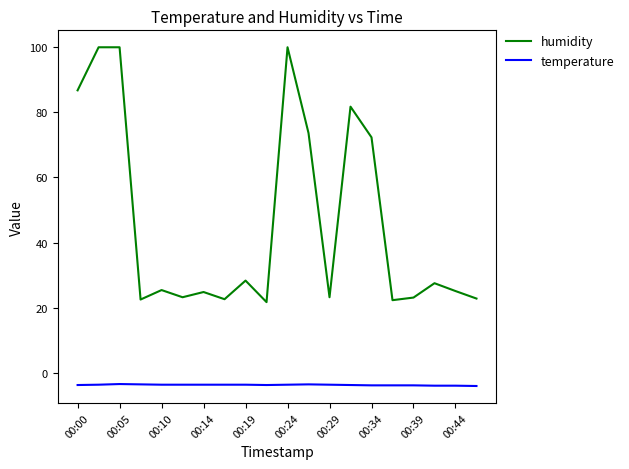

True or false: temperature and humidity intersect in this chart.

False